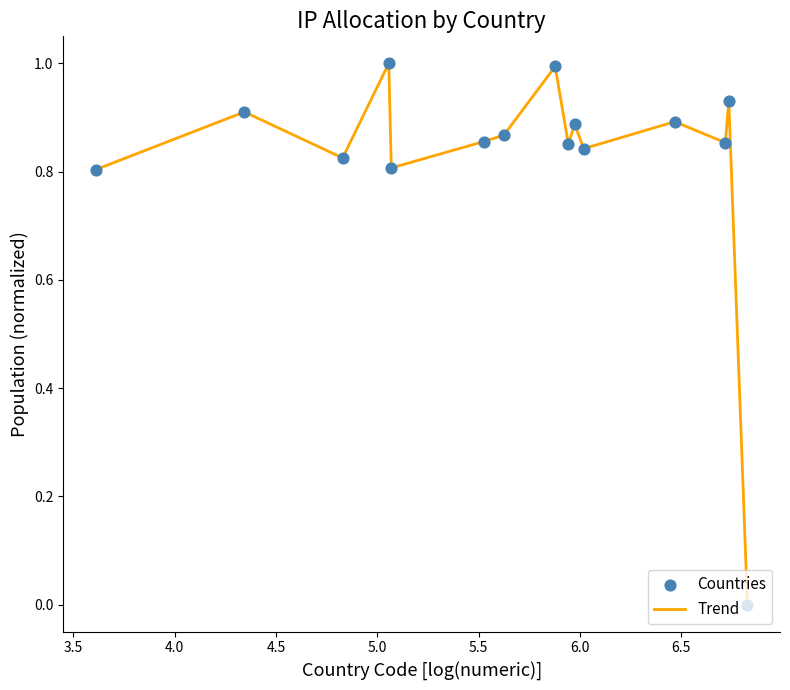

What is the greatest value displayed?

1.0